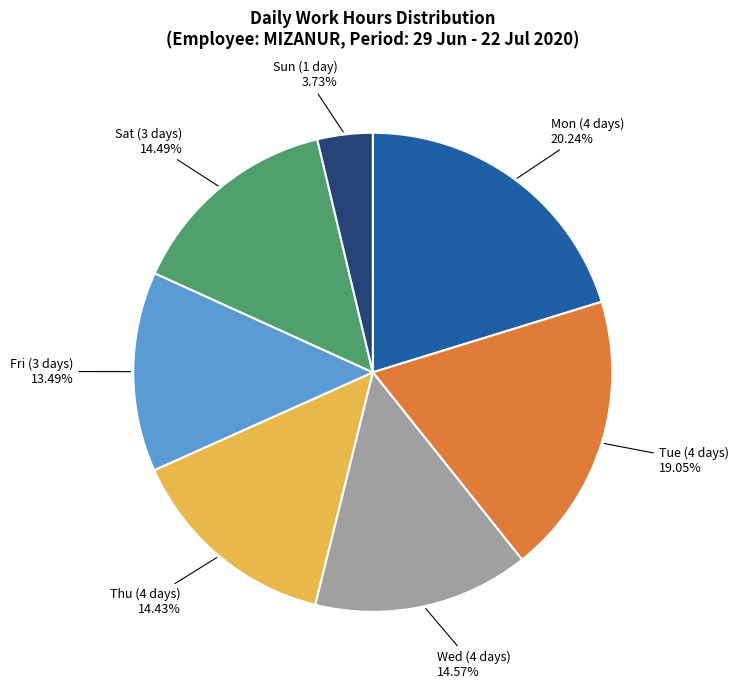

Is there a majority slice in this chart?

No